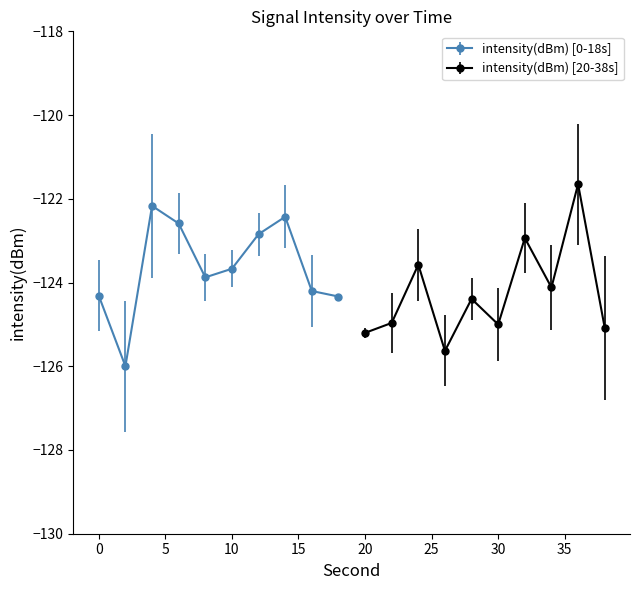

What is the sum of the intensity(dBm) values at 20 and 4?

-247.4